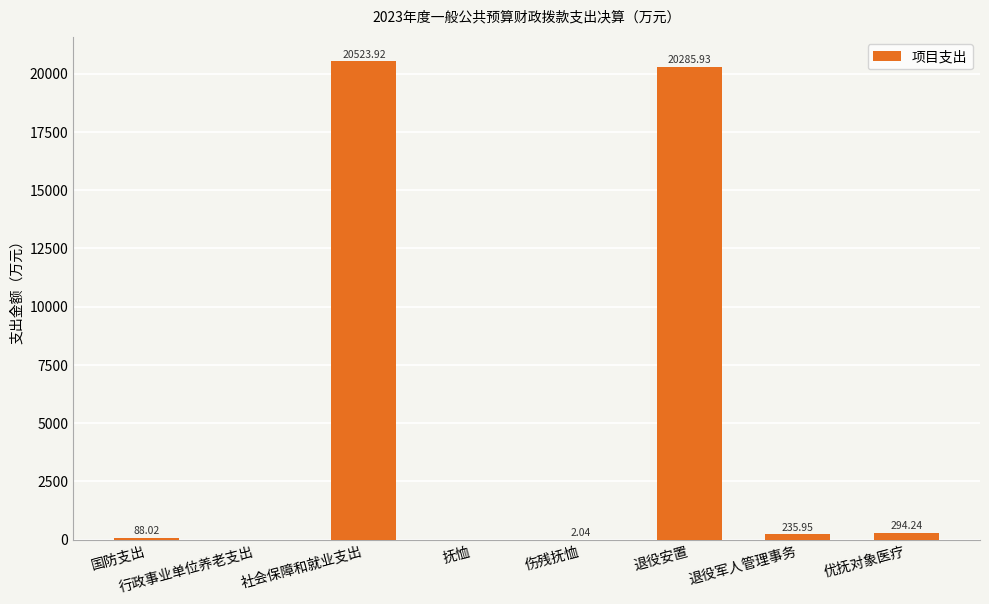

What is the greatest value displayed?

20523.9